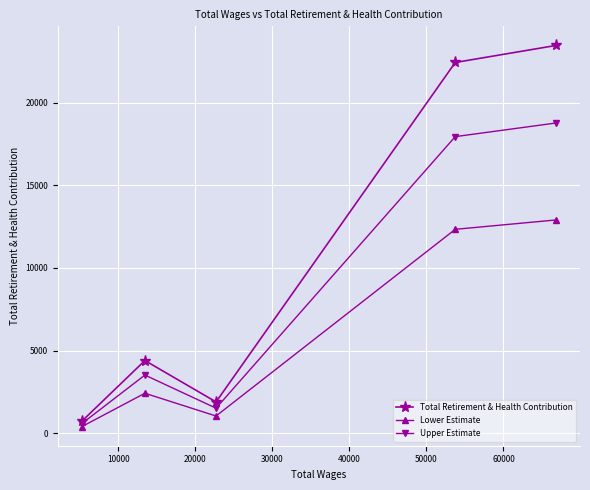

Which series has the largest range (max minus min)?

Total Retirement & Health Contribution